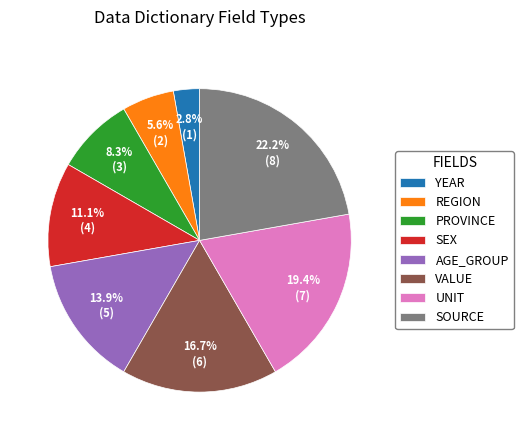

Which has a higher value, AGE_GROUP or SEX?

AGE_GROUP